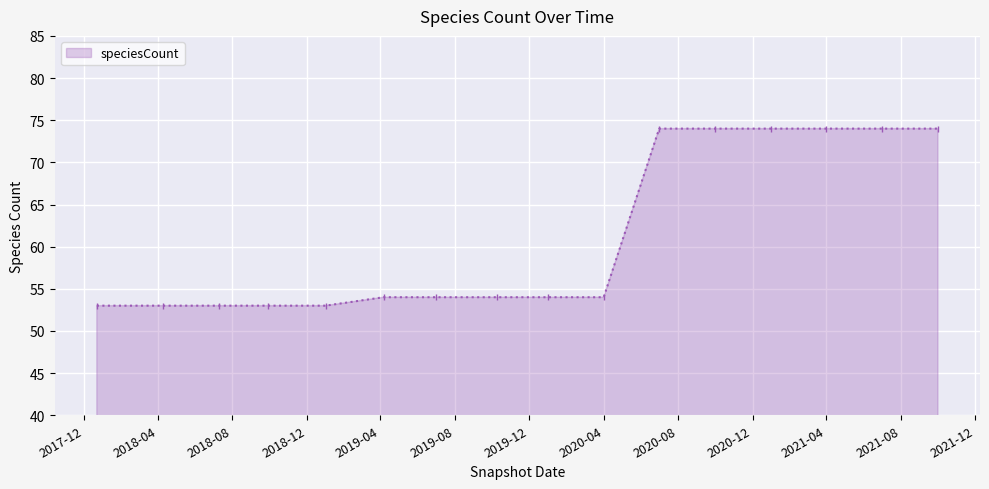

Reading left to right, transcribe all the data shown in this chart.

53	53	53	53	53	54	54	54	54	54	74	74	74	74	74	74